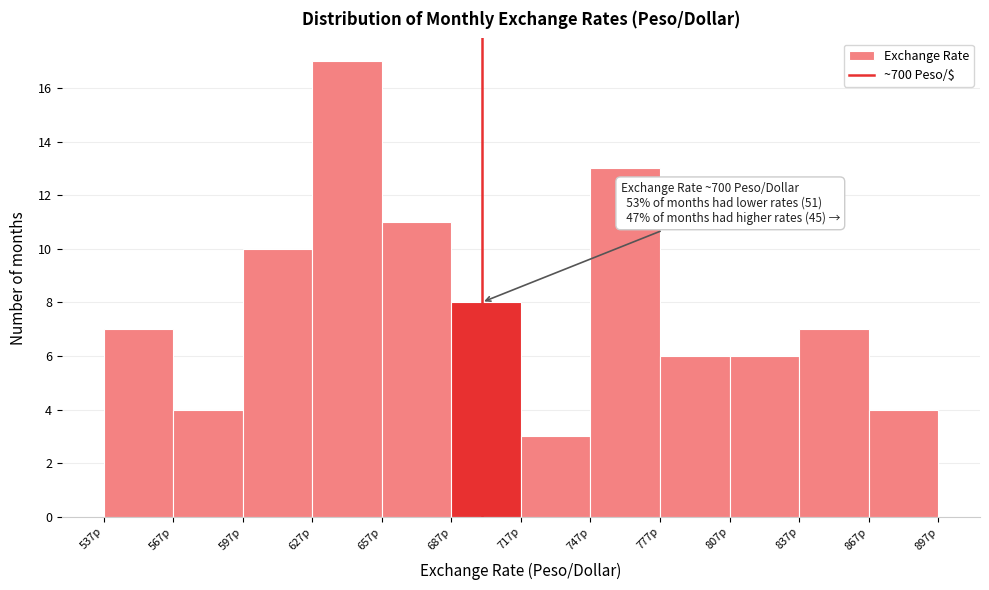

Which range on the x-axis has the tallest bar?

627 to 657